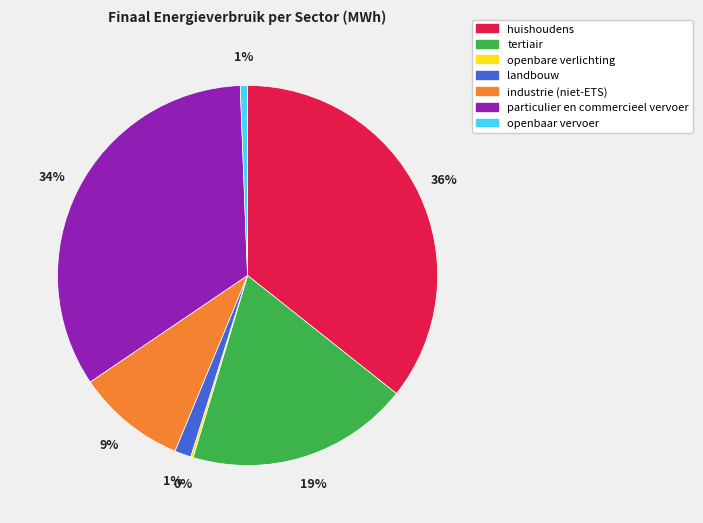

What is the largest slice in the pie chart?

huishoudens